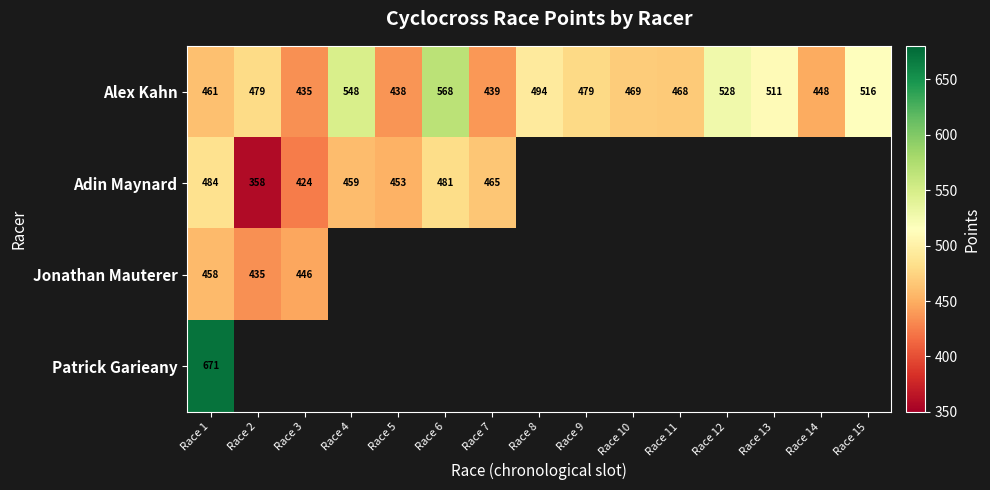

Which series has the widest spread of values?

Alex Kahn